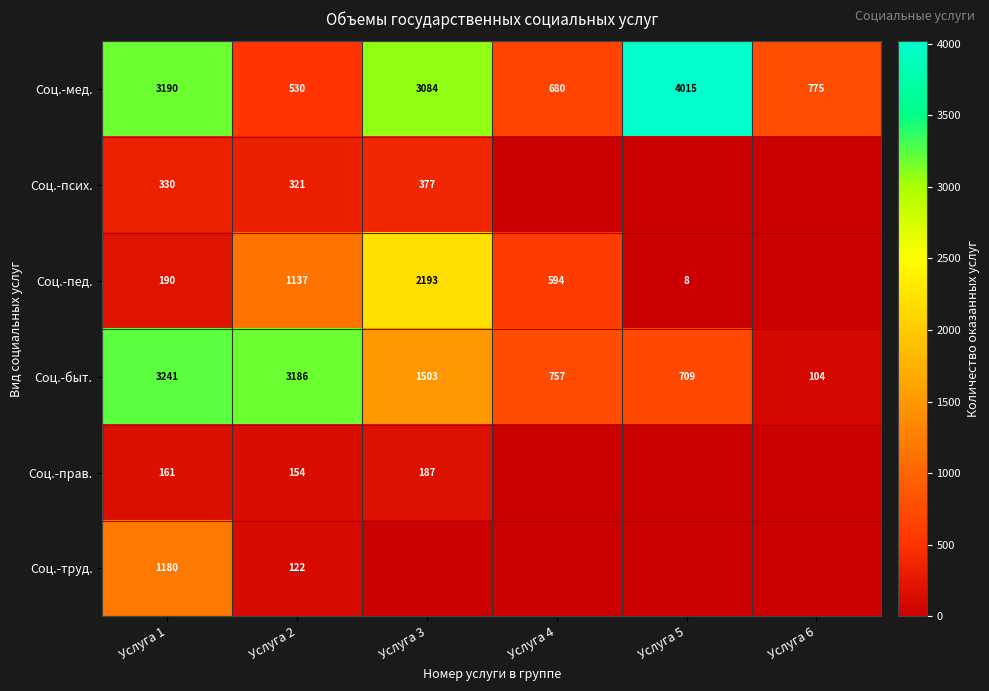

Is it true that Соц.-мед. equals 321 at Услуга 4?

False